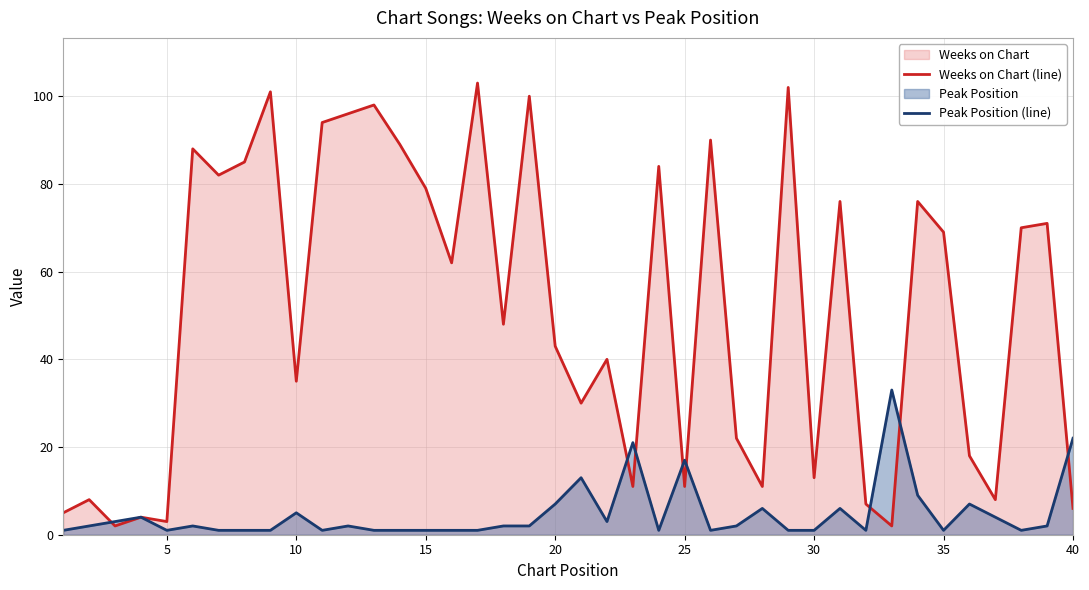

List the series in order of their peak value, lowest first.

Peak Position (line), Weeks on Chart (line)